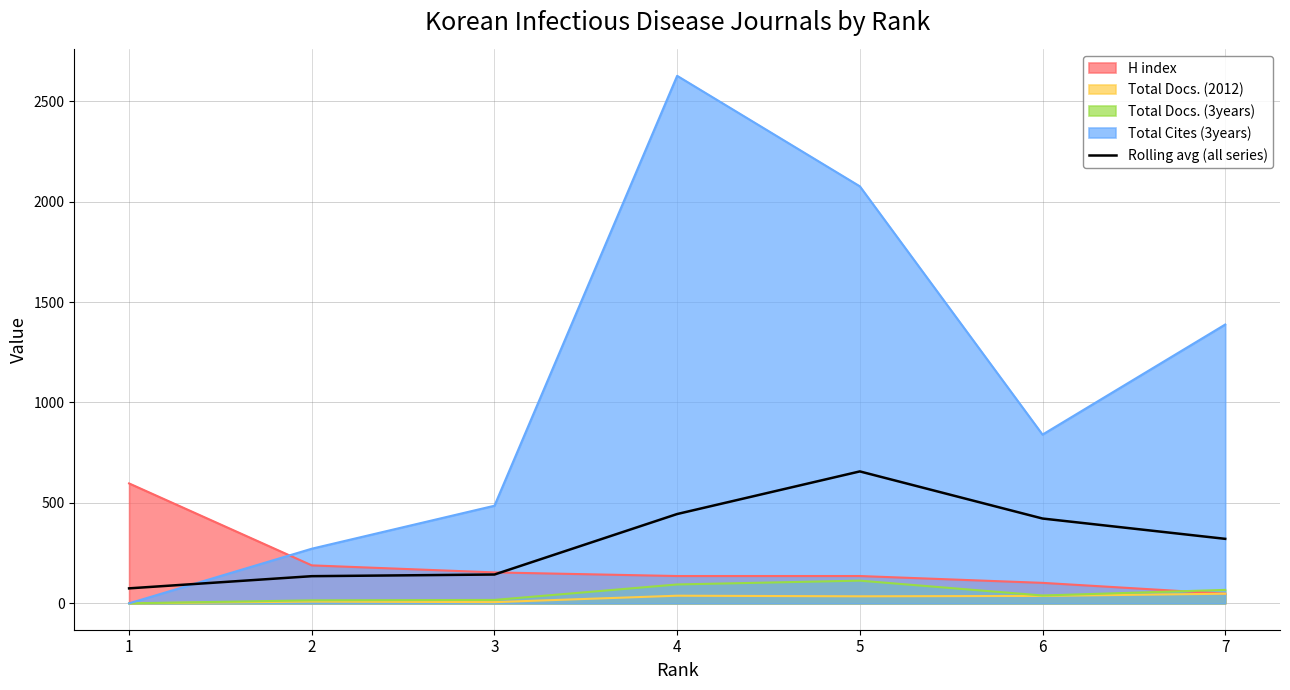

How many values are below 321?

3